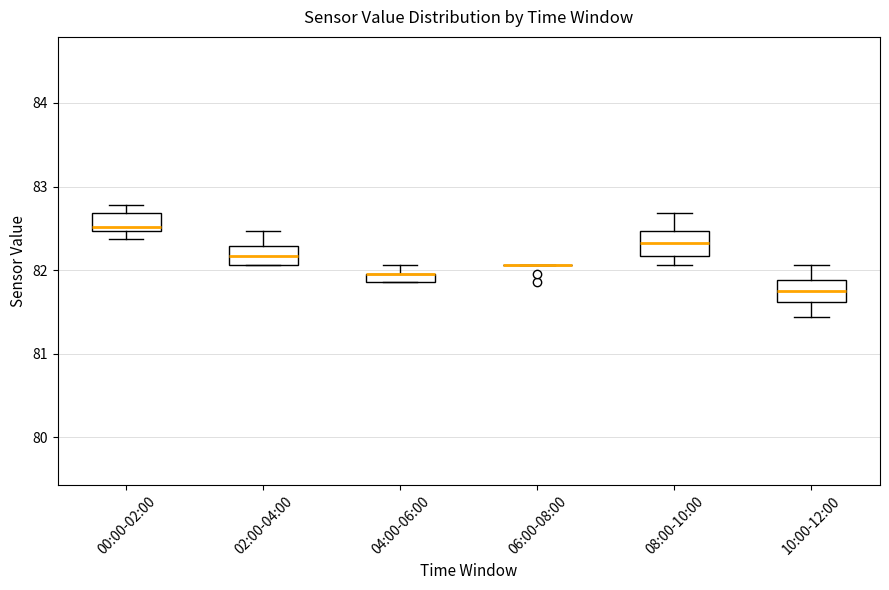

Where is the lower edge of the box for 00:00-02:00 on the y-axis? The values are not printed on the chart, so give them approximately, as read against the axis.

82.5